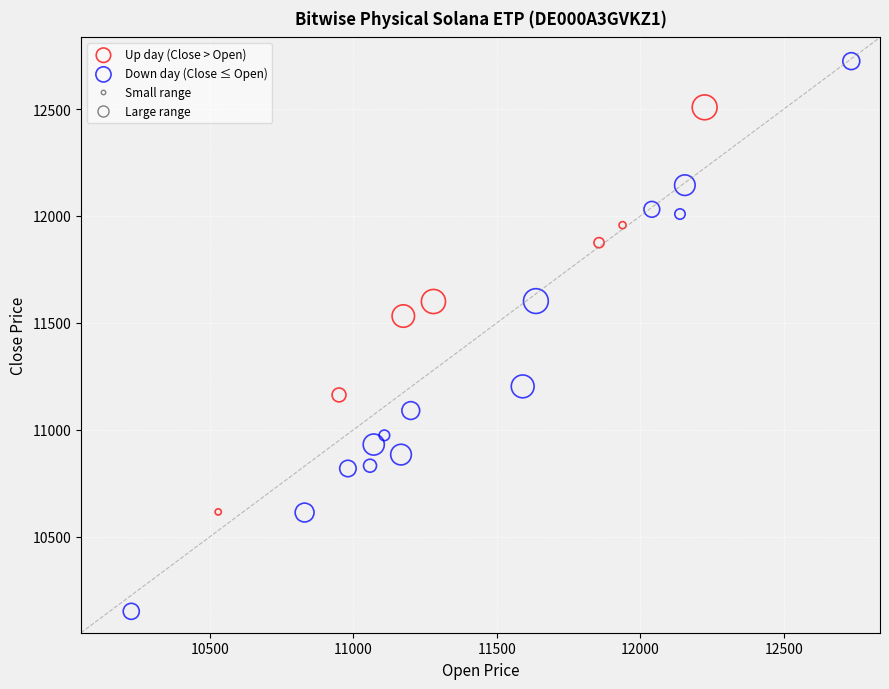

Which series contains the highest Y value?

Down day (Close ≤ Open)